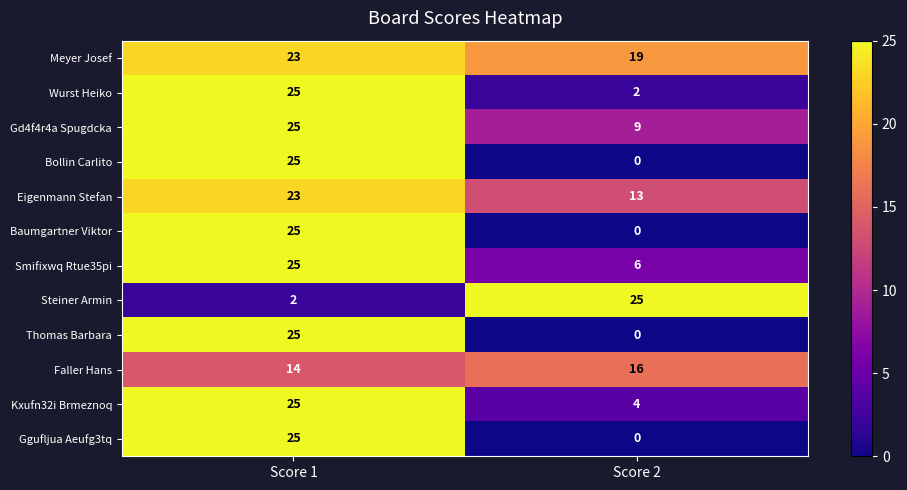

Reading right to left, extract all data points from this chart.

Meyer Josef: 19	23
Wurst Heiko: 2	25
Gd4f4r4a Spugdcka: 9	25
Bollin Carlito: 0	25
Eigenmann Stefan: 13	23
Baumgartner Viktor: 0	25
Smifixwq Rtue35pi: 6	25
Steiner Armin: 25	2
Thomas Barbara: 0	25
Faller Hans: 16	14
Kxufn32i Brmeznoq: 4	25
Ggufljua Aeufg3tq: 0	25